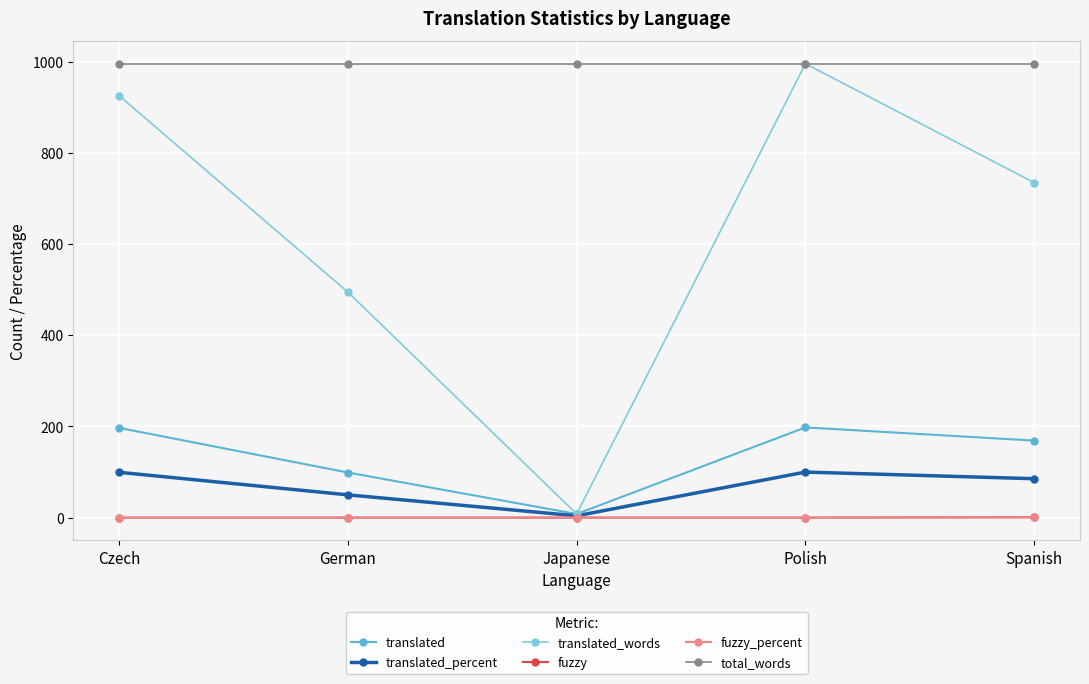

How many series are shown in this chart?

6